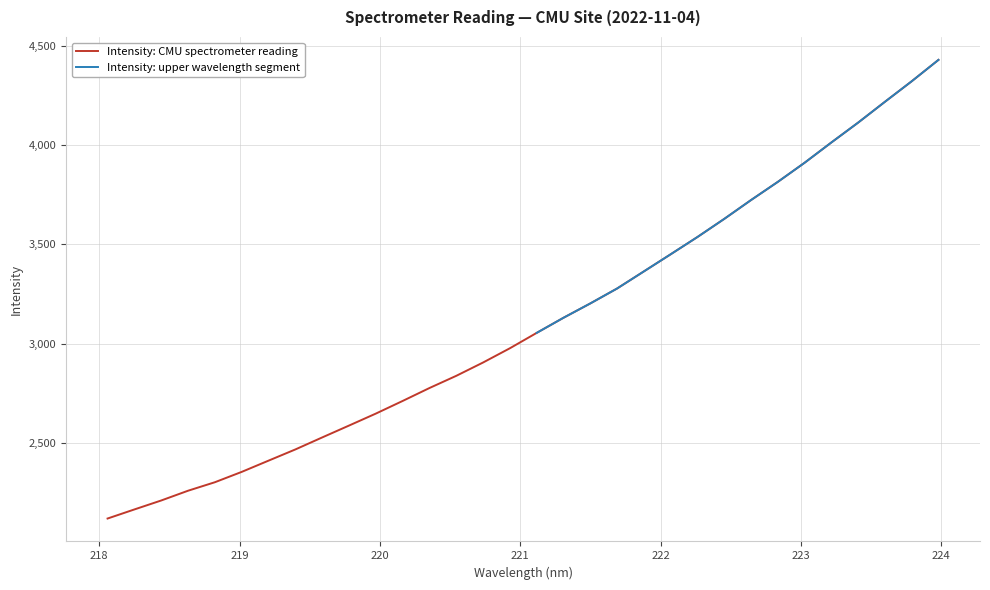

What is the maximum value for Intensity: CMU spectrometer reading?

4427.7